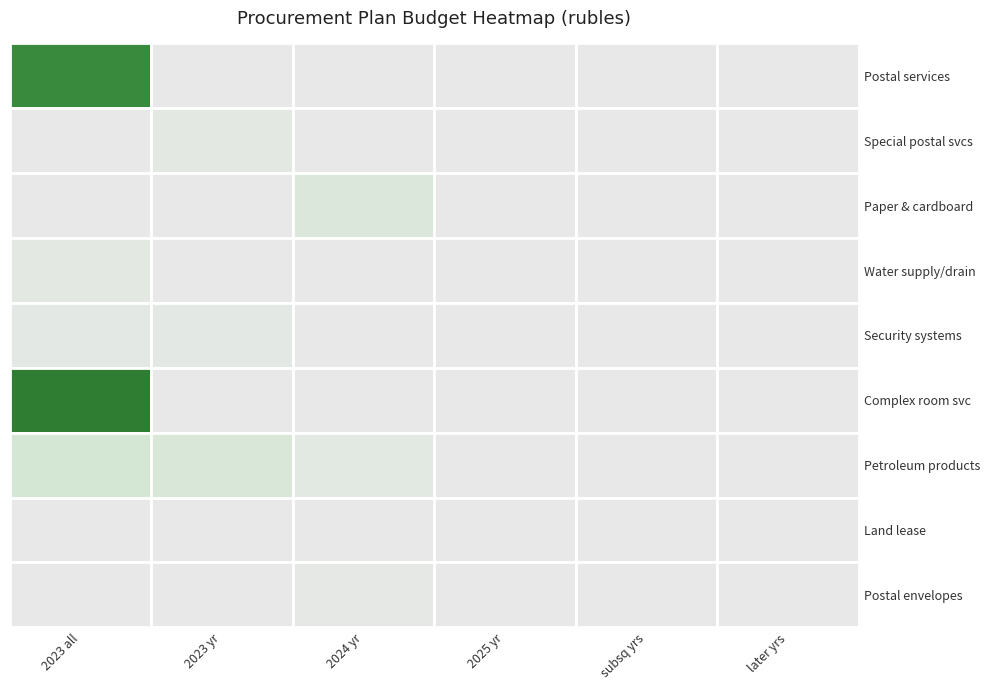

At how many categories does at least one series exceed 15339320?

1